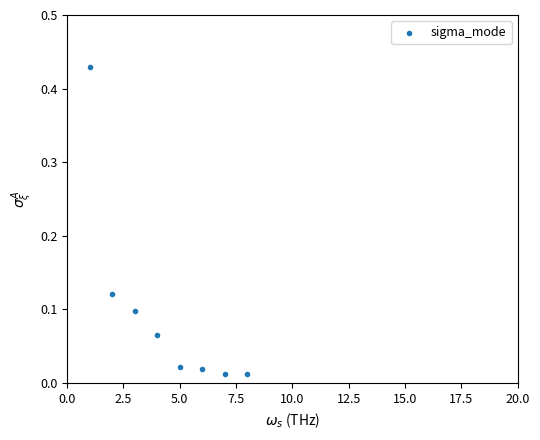

What is the range of X values (max minus min)?

7.0